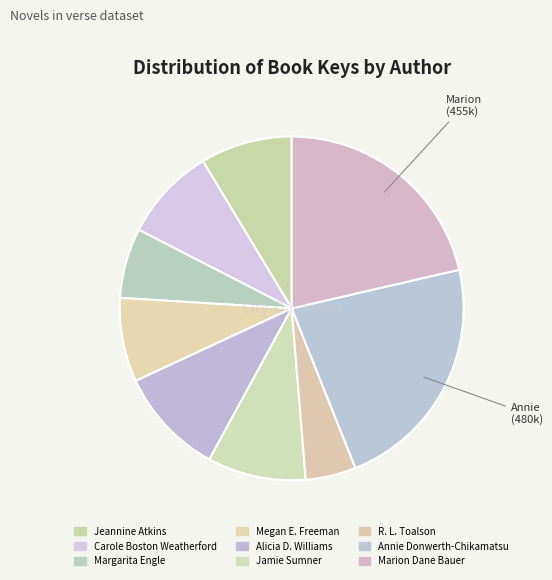

Is it true that R. L. Toalson is 12% of the pie?

False